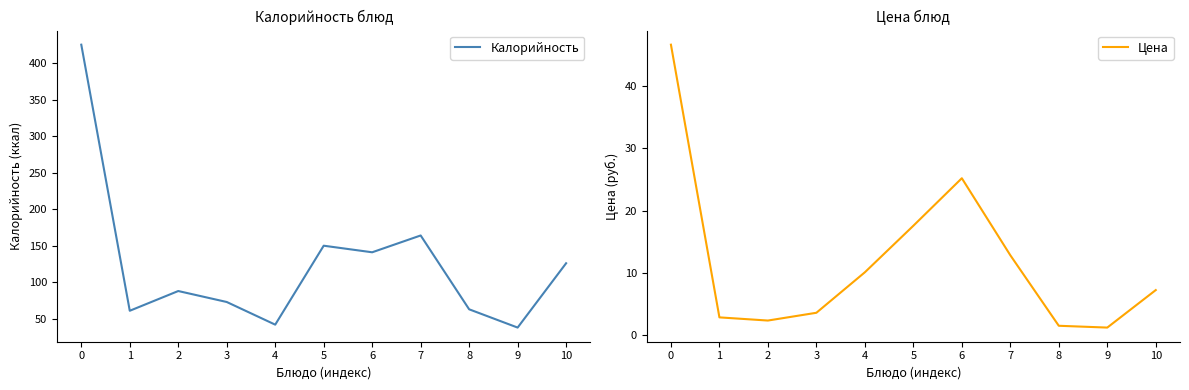

Between 2 and 6, which is larger?

6